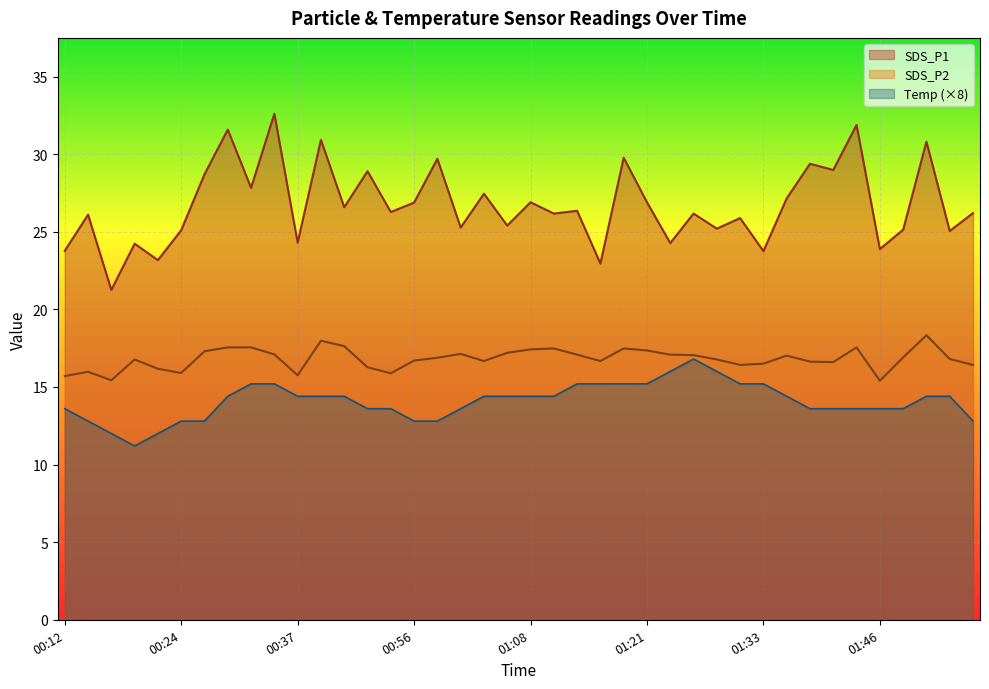

How many data points in SDS_P2 are above 16?

33